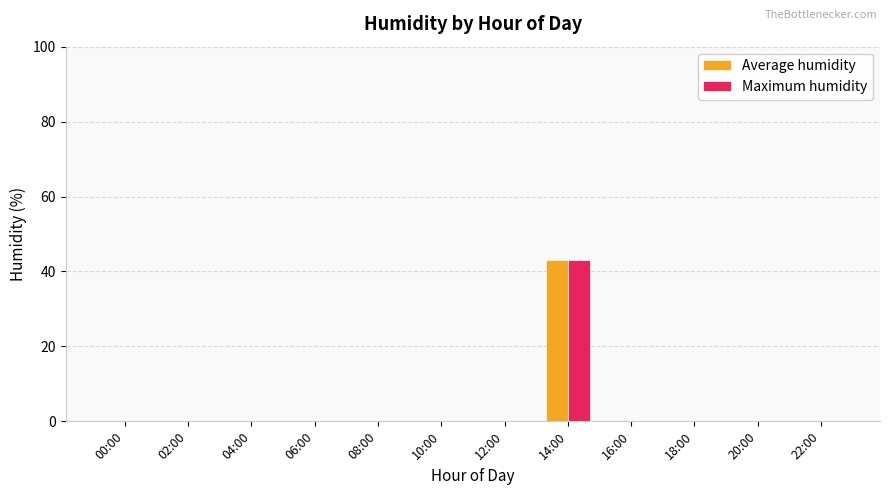

What is the sum of all Maximum humidity values?

43